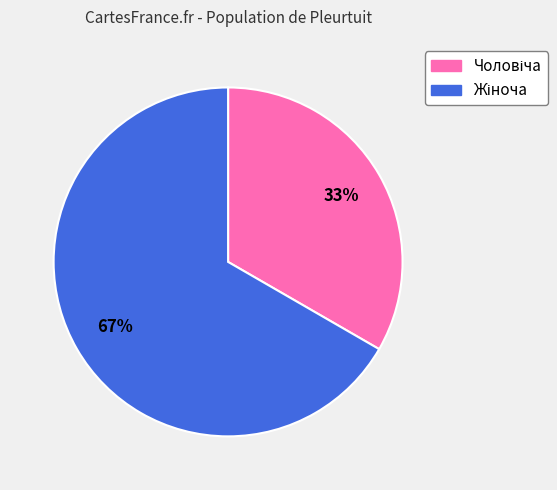

Does any single category account for the majority?

Yes